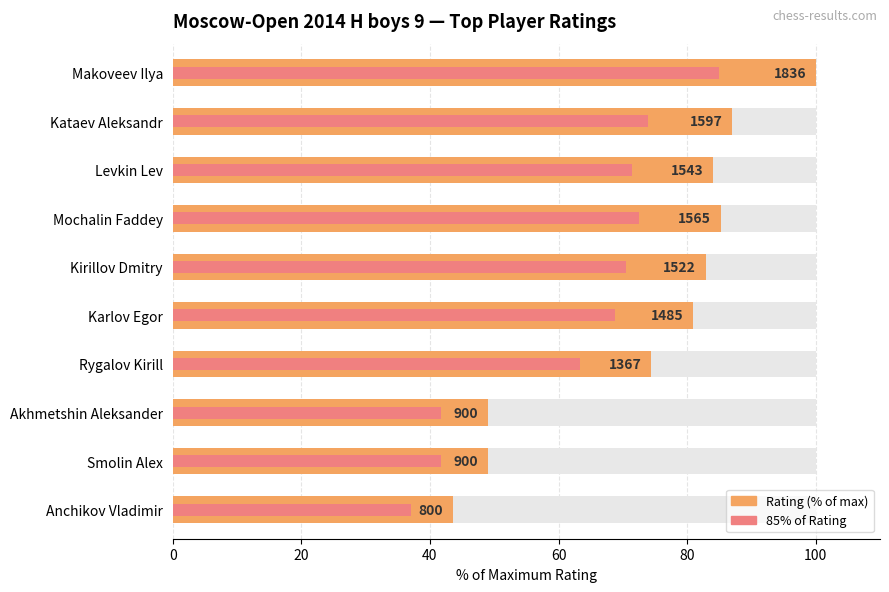

Reading right to left, list all the values displayed in this chart.

Rating (% of max): 43.6	49.0	49.0	74.5	80.9	82.9	85.2	84.0	87.0	100.0
85% of Rating: 37.0	41.7	41.7	63.3	68.8	70.5	72.5	71.4	73.9	85.0